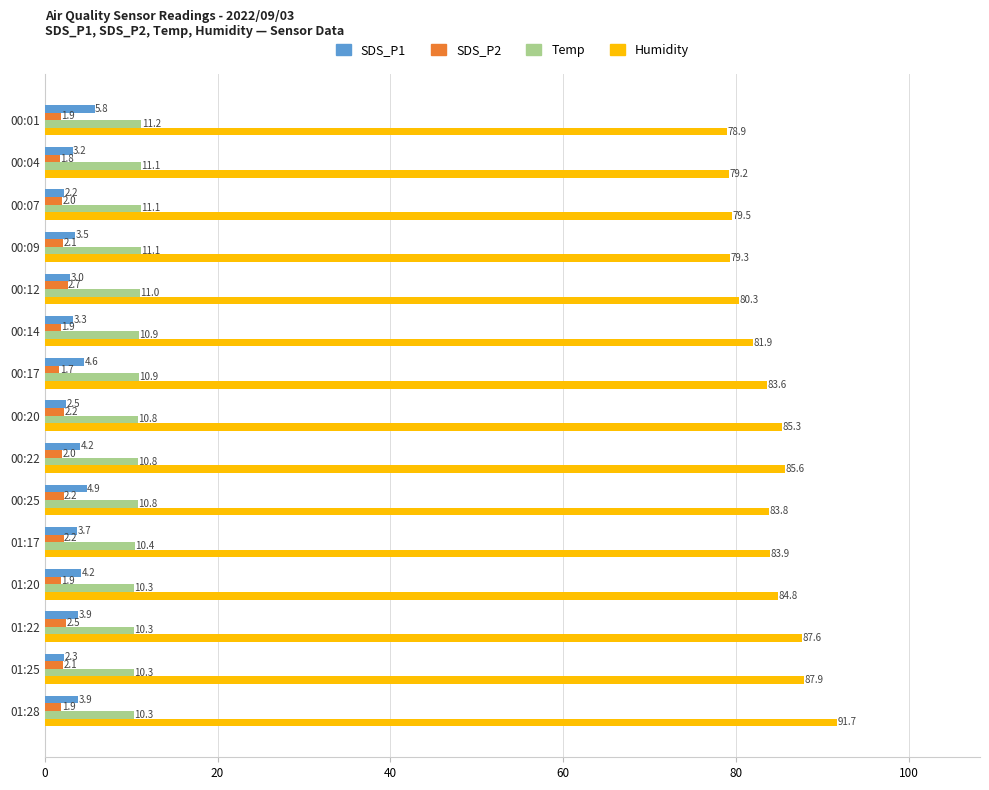

Which series has the largest range (max minus min)?

Humidity